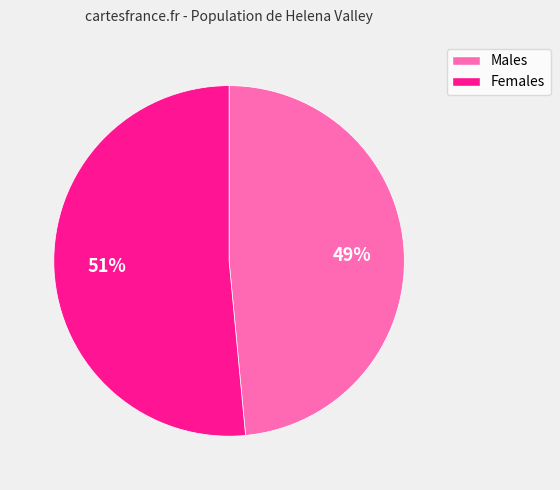

Is there a majority slice in this chart?

Yes